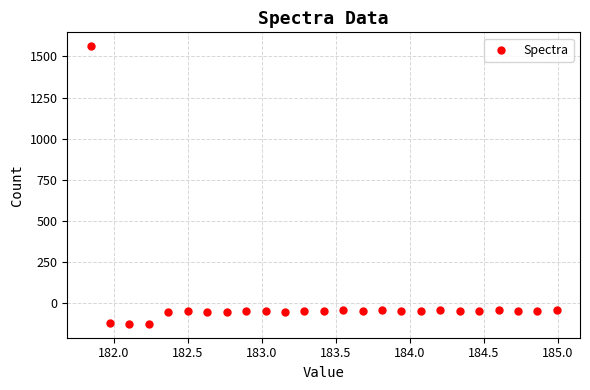

What is the range of X values (max minus min)?

3.1